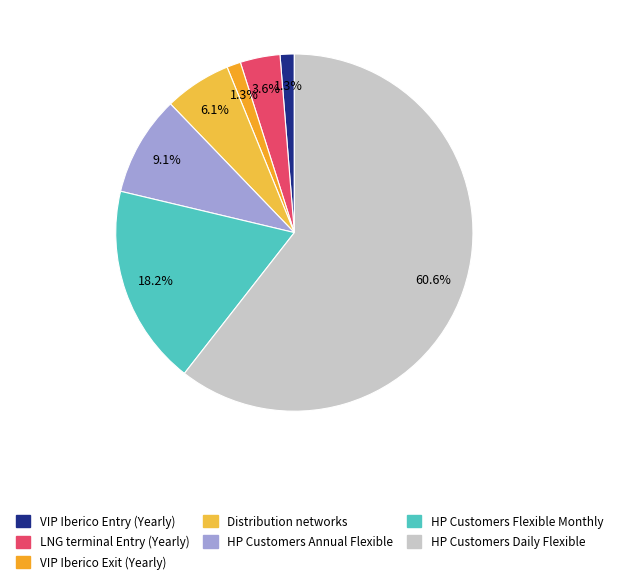

Which slice is the smallest?

VIP Iberico Exit (Yearly)